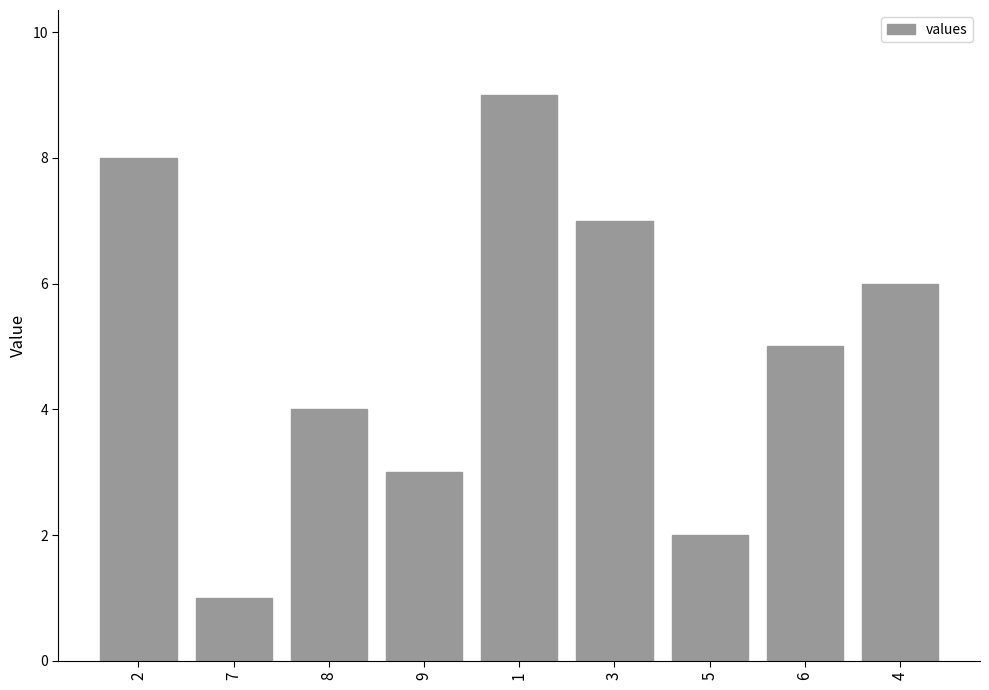

How many categories are shown in the chart?

9